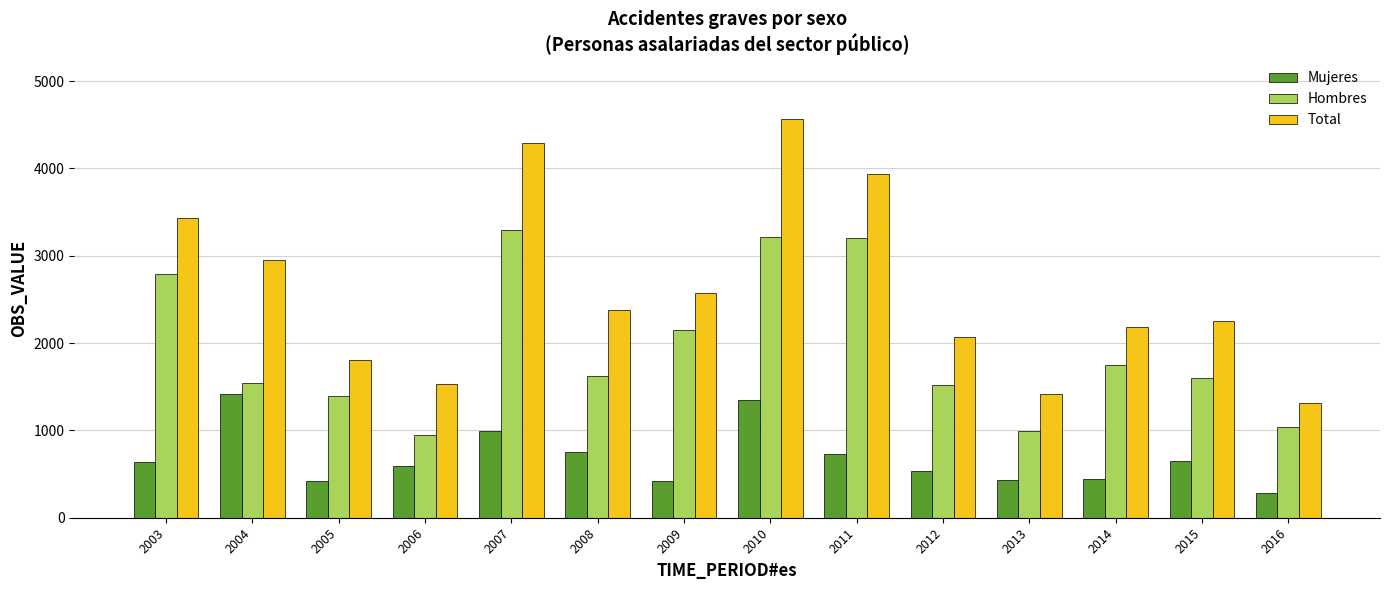

What is the difference between the second highest and minimum values in the Total series?

2972